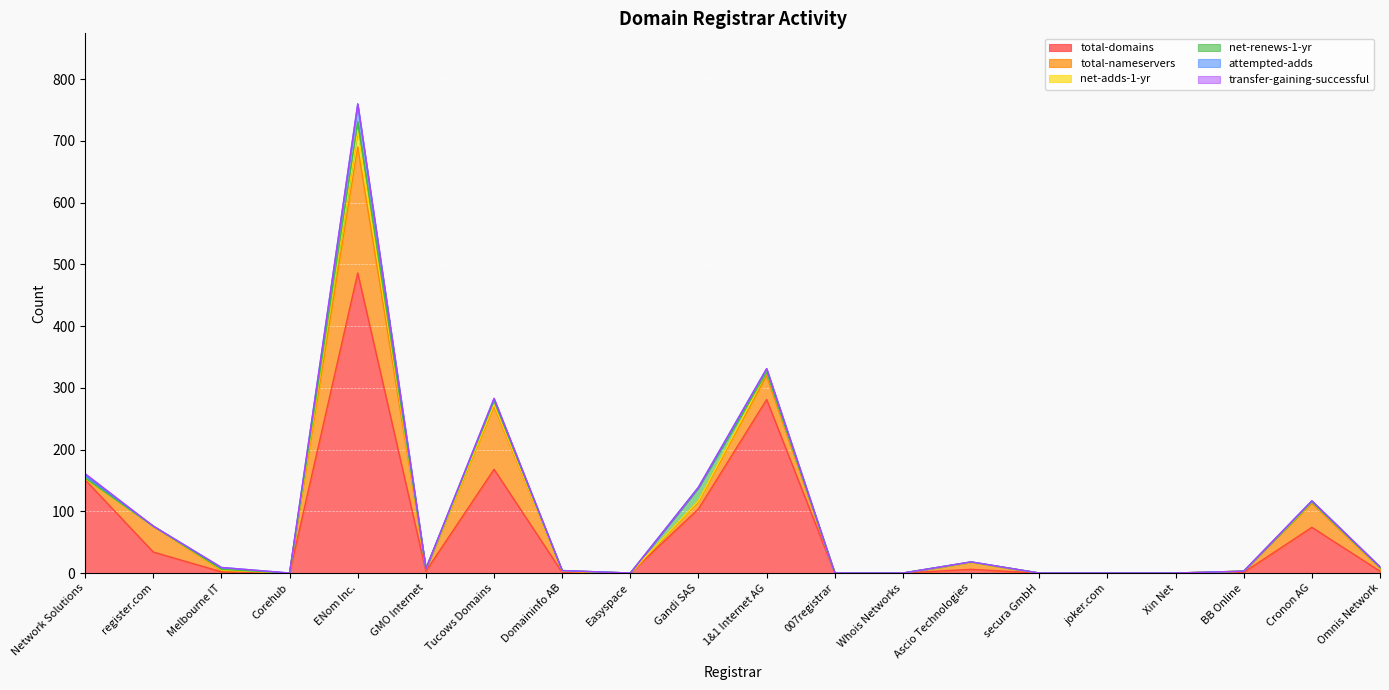

In net-renews-1-yr, how many points are higher than both neighbors (excluding endpoints)?

5